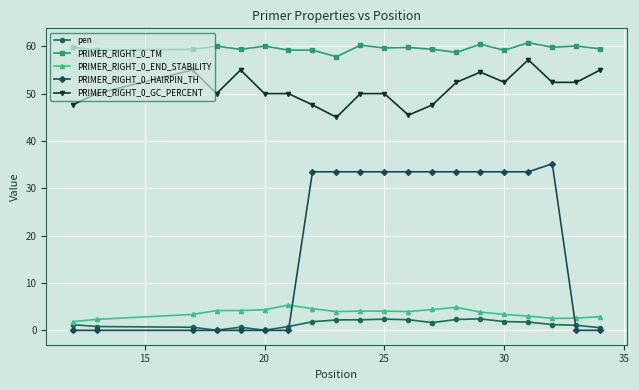

True or false: PRIMER_RIGHT_0_END_STABILITY has more than 0 interior local peaks.

True